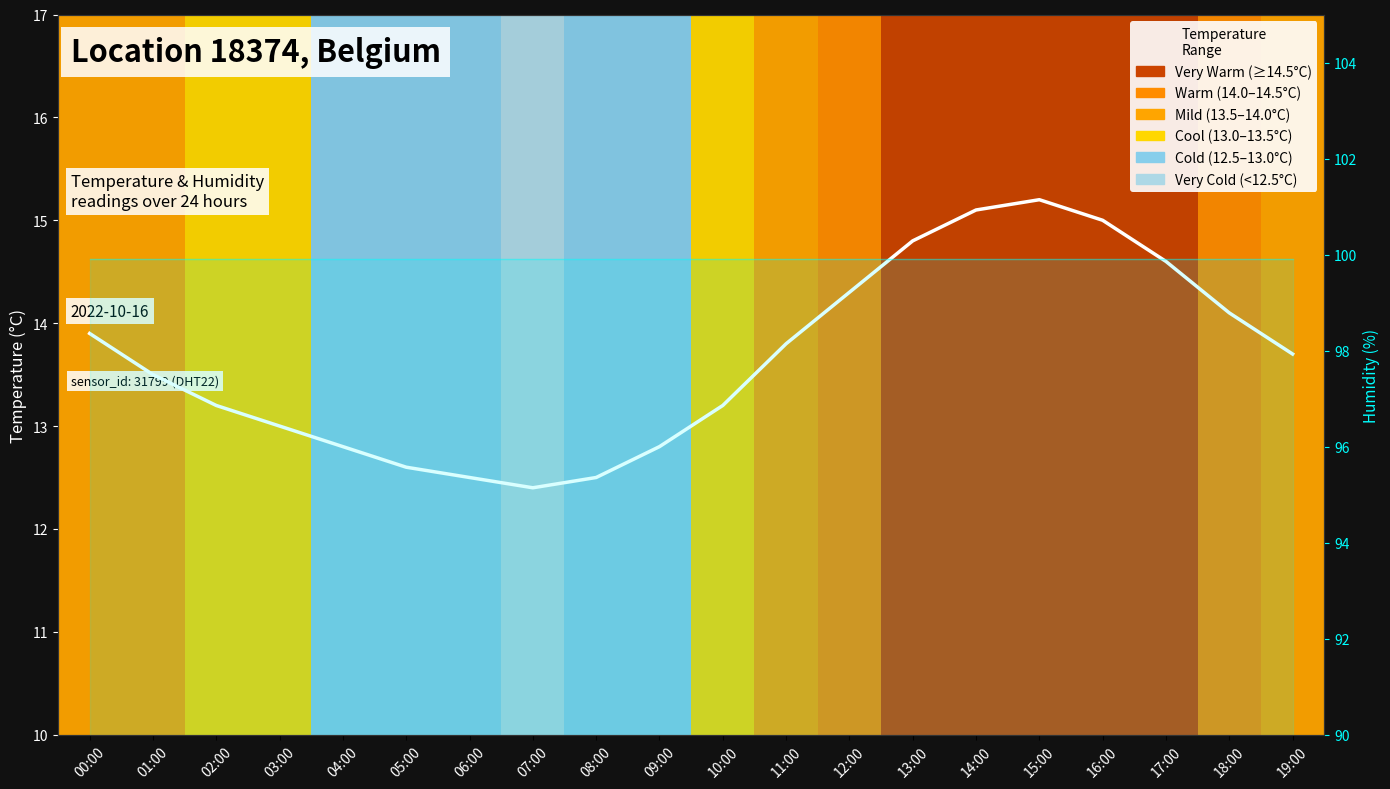

Rank the series at 14:00 from lowest to highest value.

temperature, humidity